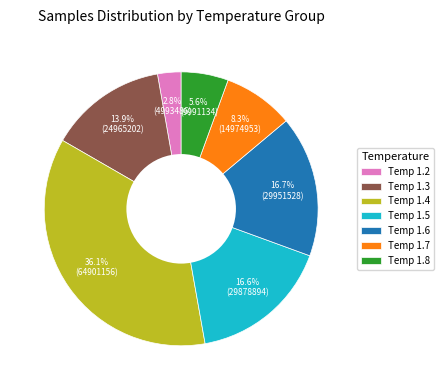

How much of the chart is everything except Temp 1.4?

63.9%